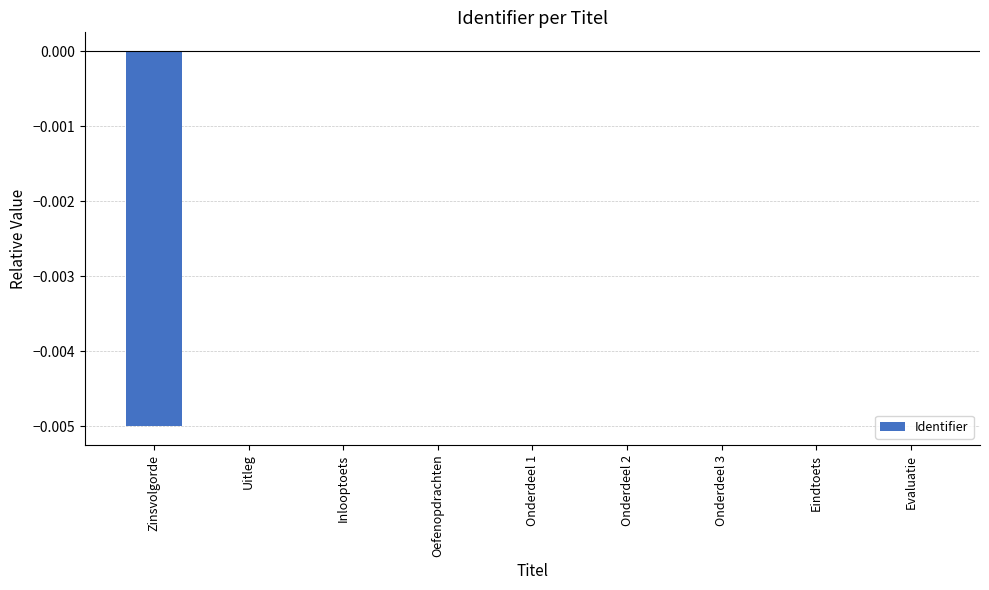

True or false: the data shows -0.0 at Onderdeel 2.

True